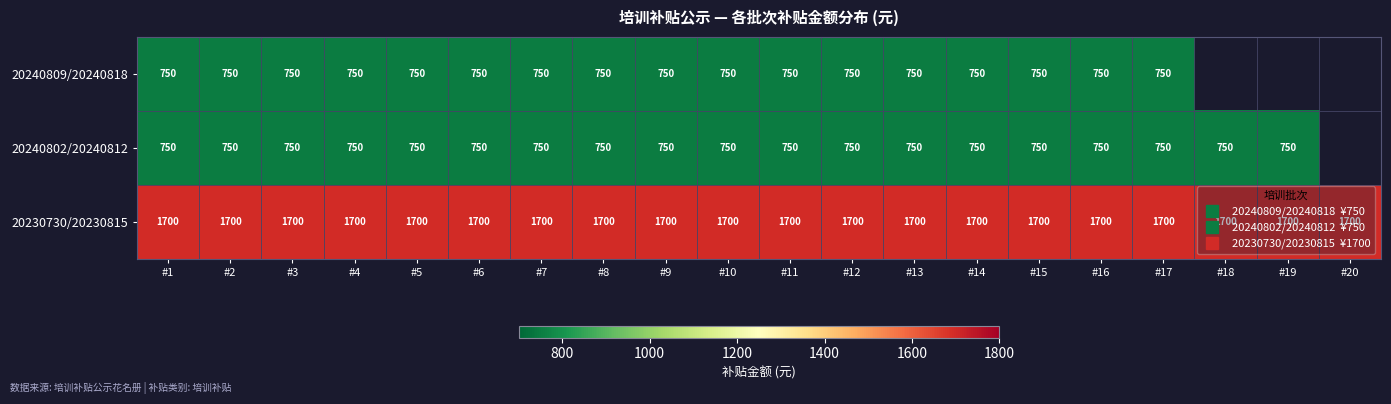

Between #3 and #8, which is larger?

#3